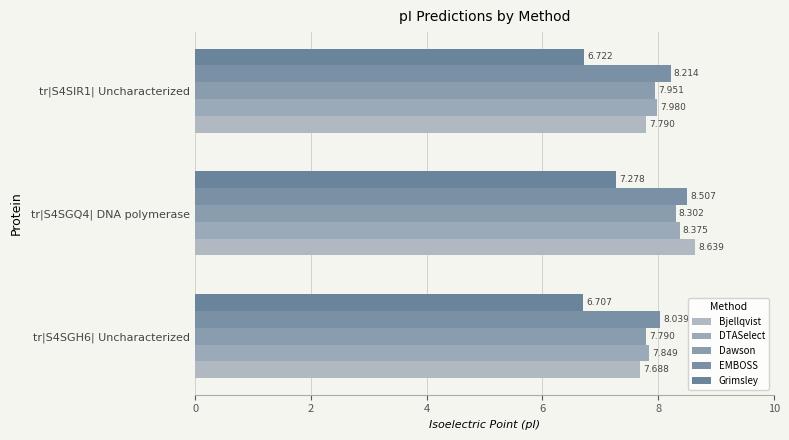

What is the value of the Dawson bar at the 1st from the left?

7.8